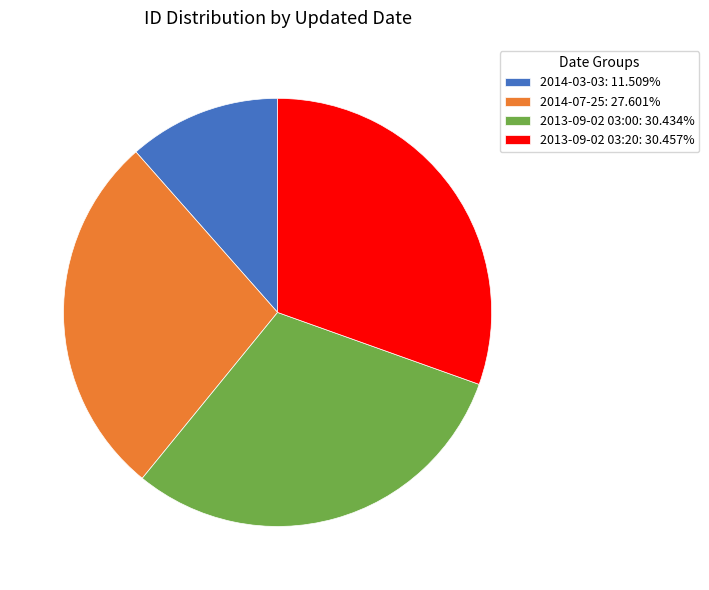

Is 2014-07-25 the majority of the pie?

No